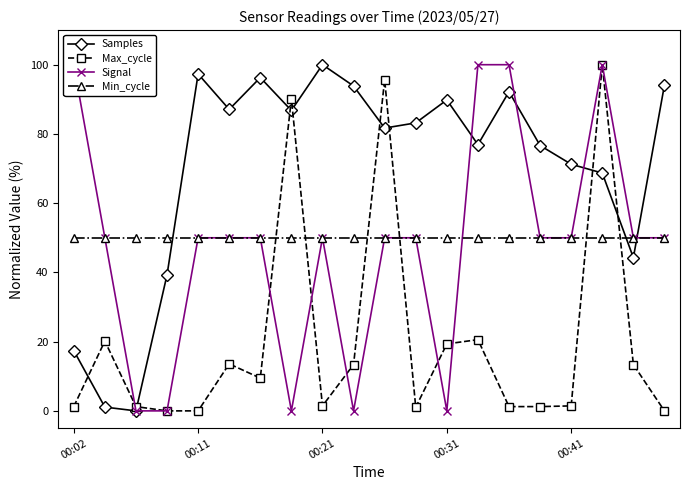

How many positive values does the Max_cycle series have?

17